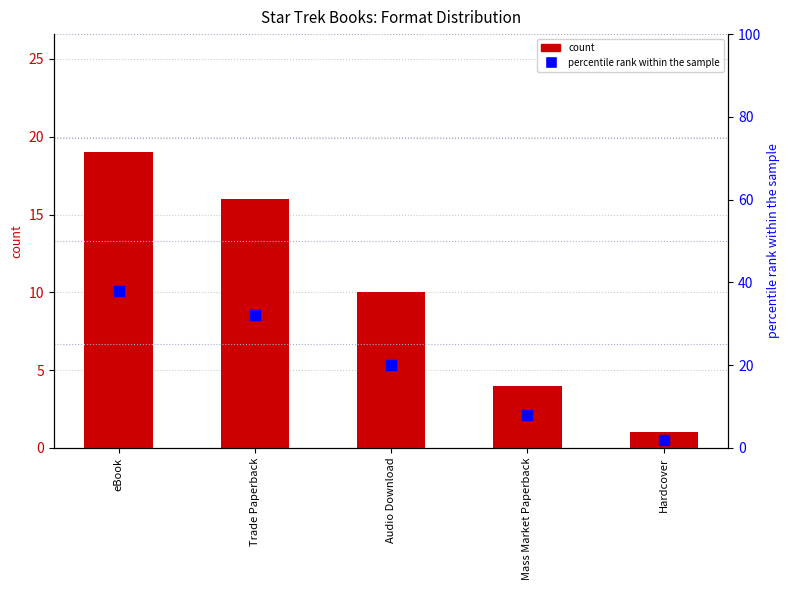

At which category is the sum across all series the highest?

eBook